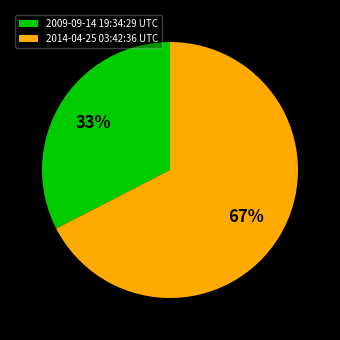

The 2014-04-25 03:42:36 UTC slice represents 67% of the pie. True or false?

True